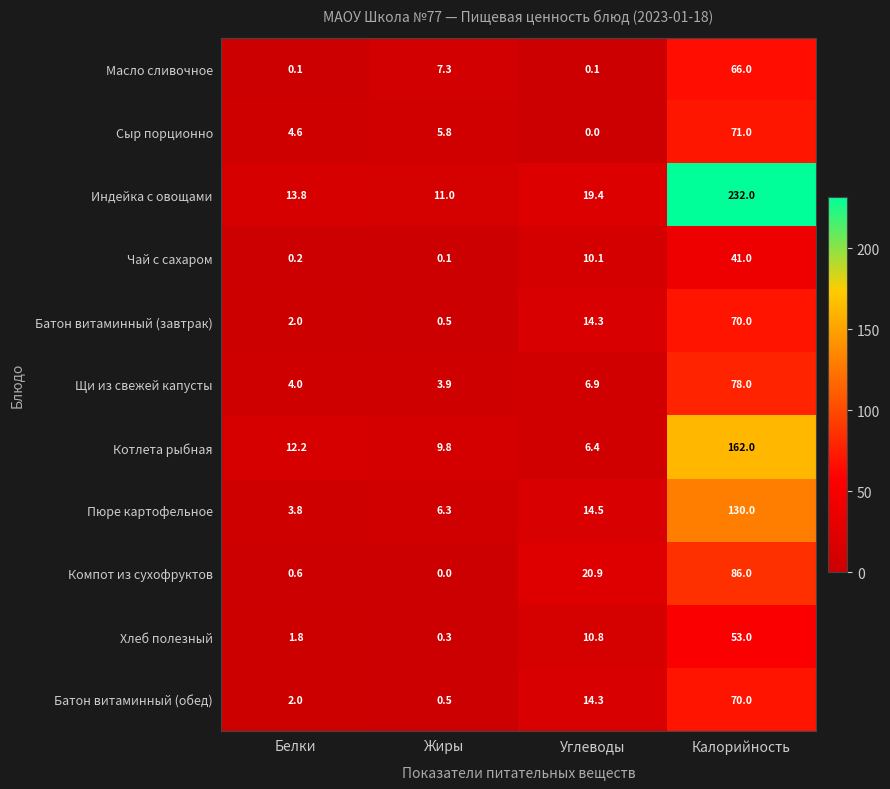

At which category is the sum across all series the highest?

Калорийность